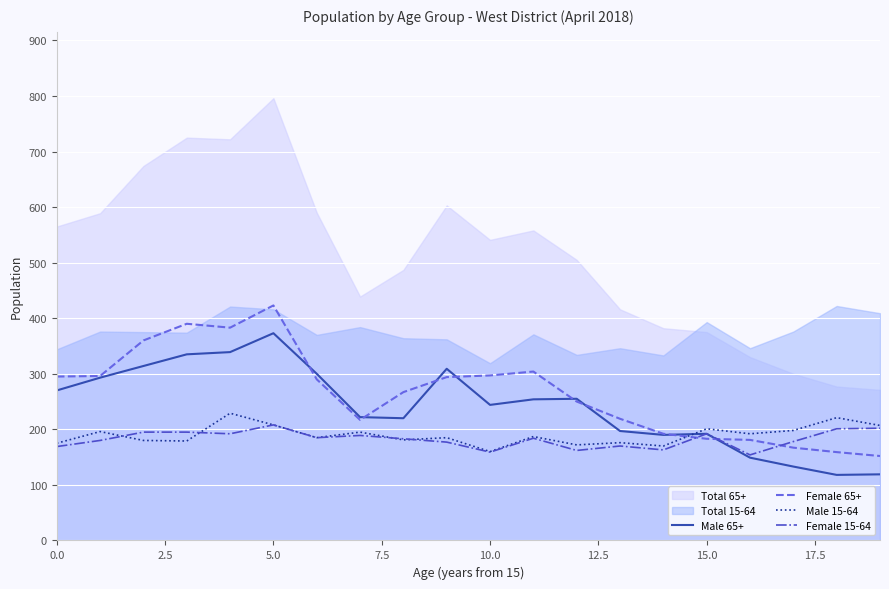

What is the lowest value of the Male 65+ series?

118